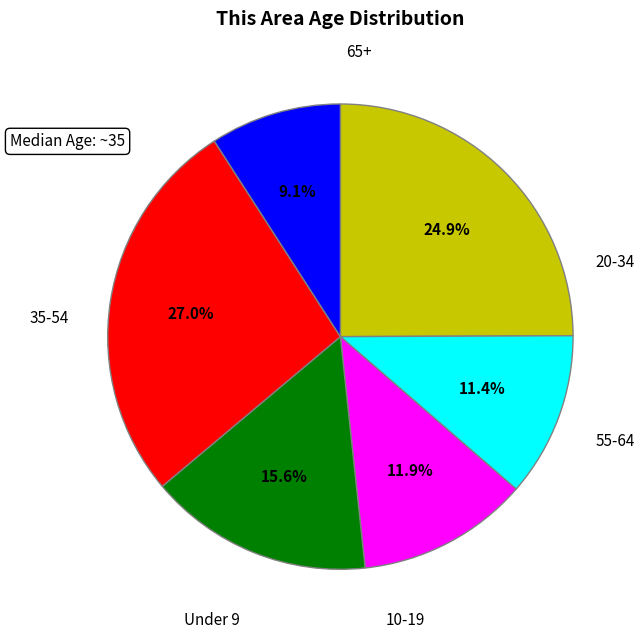

What percentage do 65+ and 35-54 together represent?

36.1%